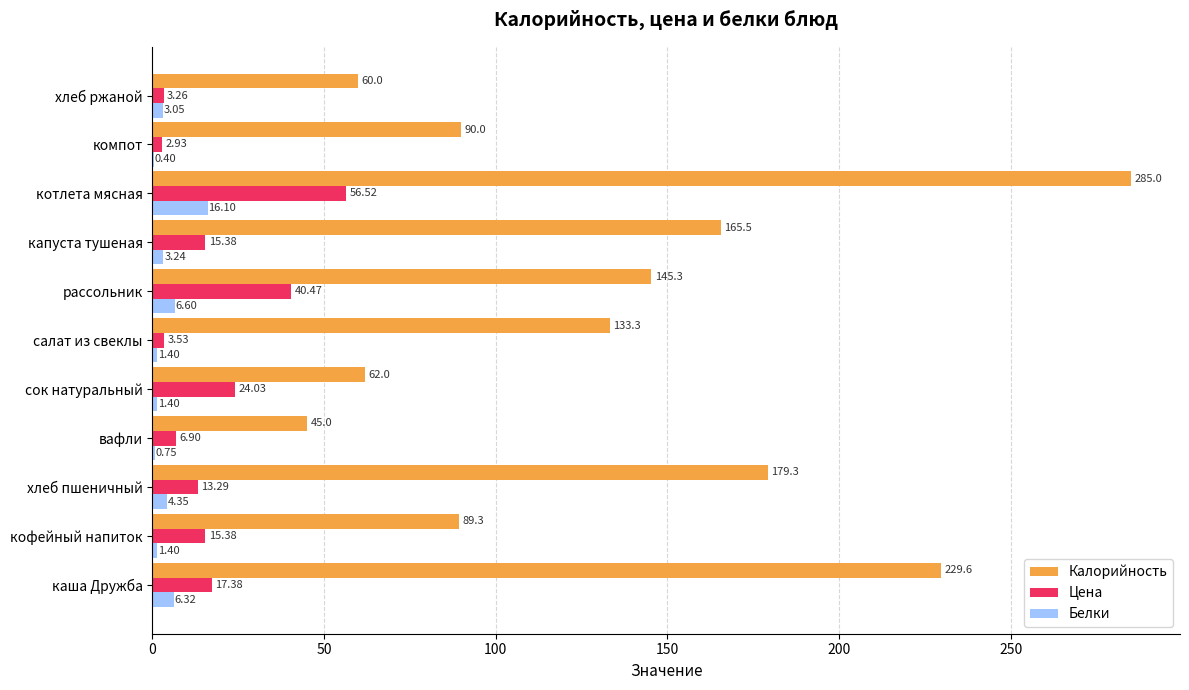

What is the sum of the Цена values at хлеб ржаной and вафли?

10.2